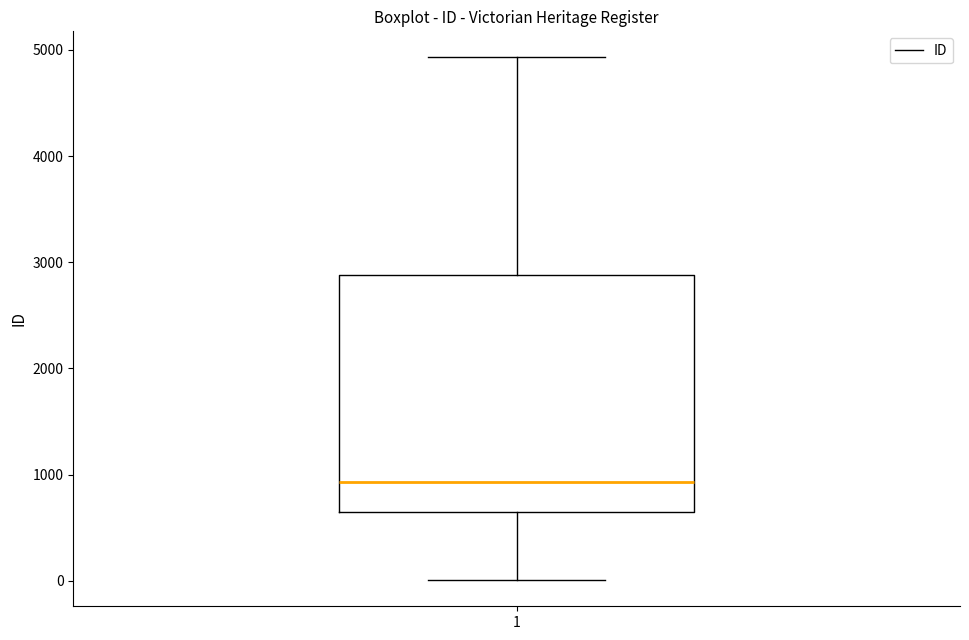

Transcribe this box plot: give where the median line is, the range the box spans, and where the two whiskers end, as read against the y-axis. The values are not printed on the chart, so give them approximately, as read against the axis.

median 900, box 600 to 2900, whiskers 0 to 4900